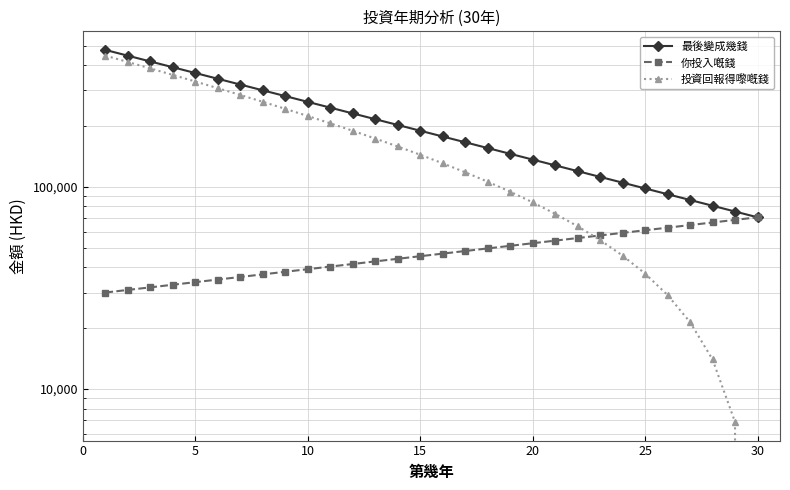

Which series has the widest spread of values?

投資回報得嚟嘅錢